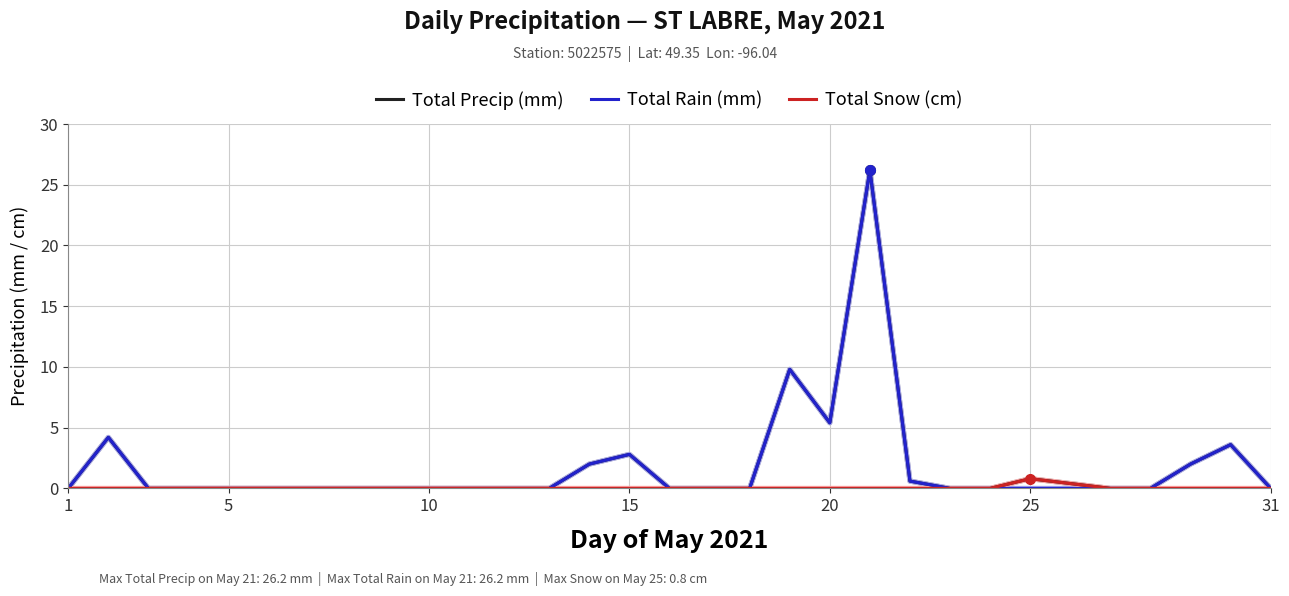

What is the maximum value for Total Precip (mm)?

26.2